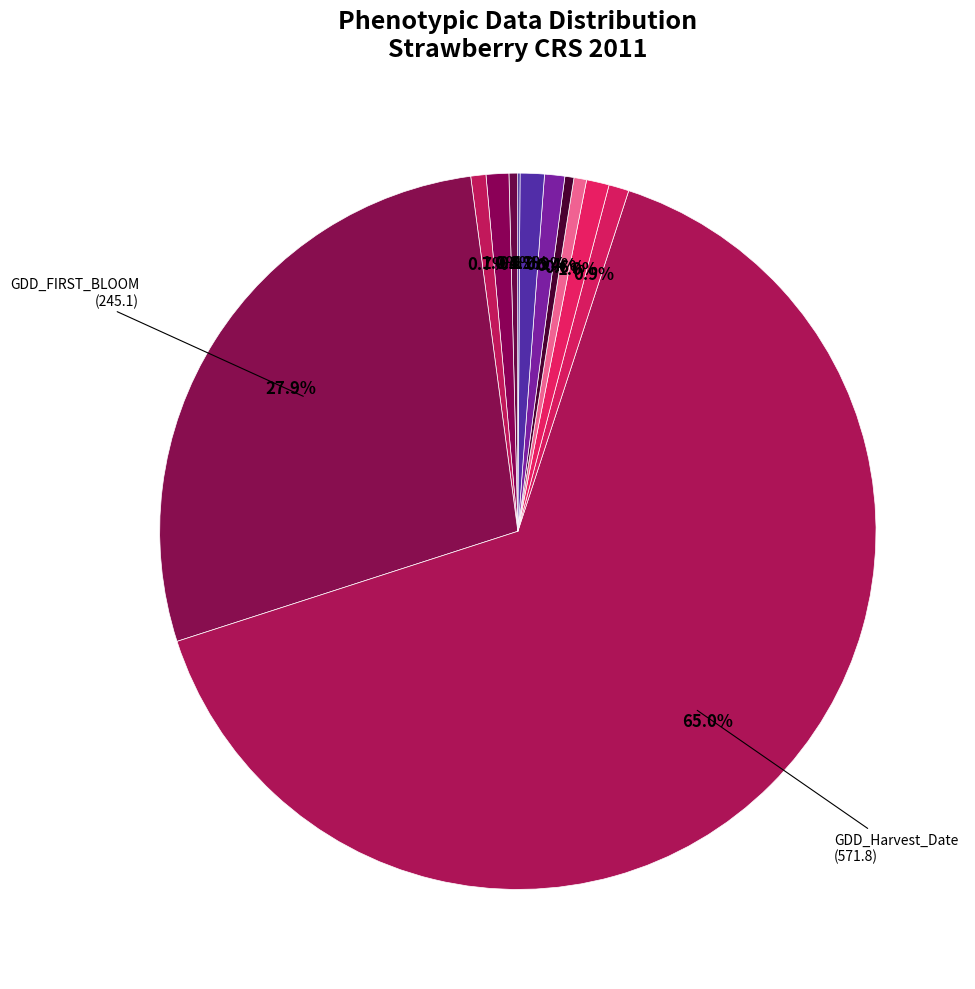

What is the largest slice in the pie chart?

GDD_Harvest_Date